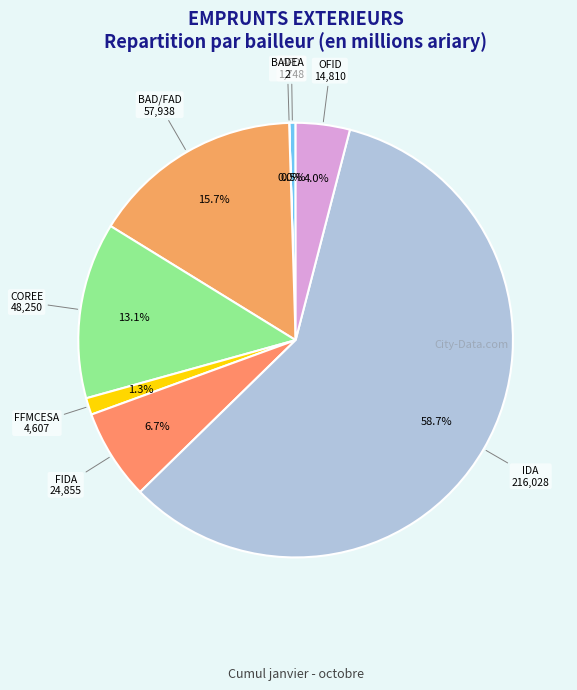

To the nearest percent, what is the difference between the largest and smallest slice percentages?

59%